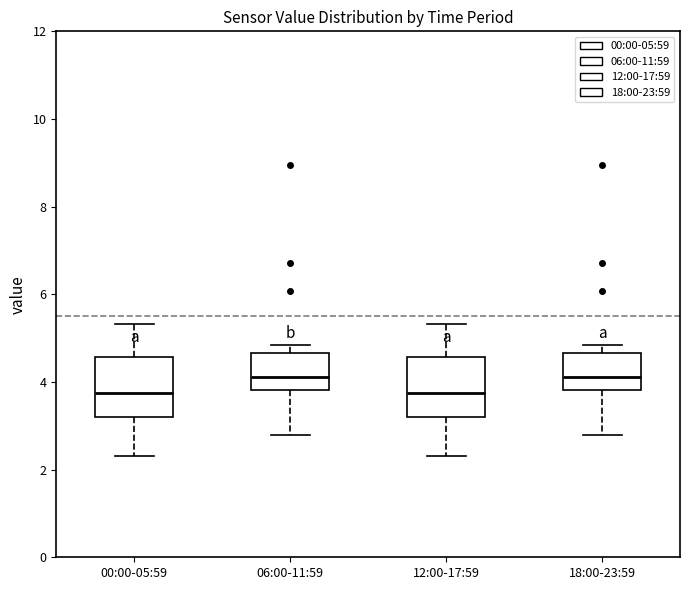

Where does the upper whisker of the box for 00:00-05:59 end on the y-axis? The values are not printed on the chart, so give them approximately, as read against the axis.

5.4